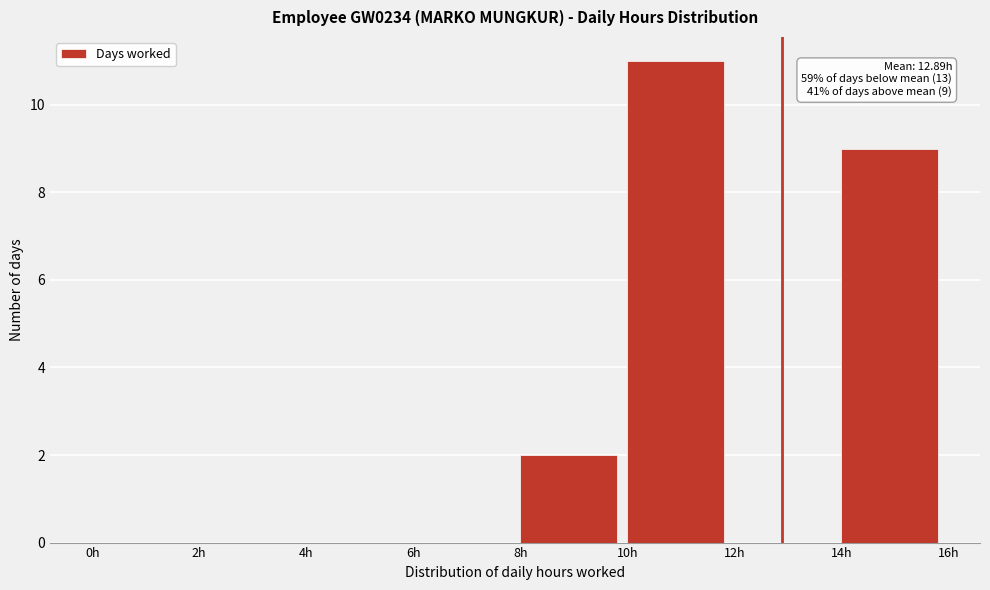

Over which range of the x-axis is the bar tallest?

10 to 12